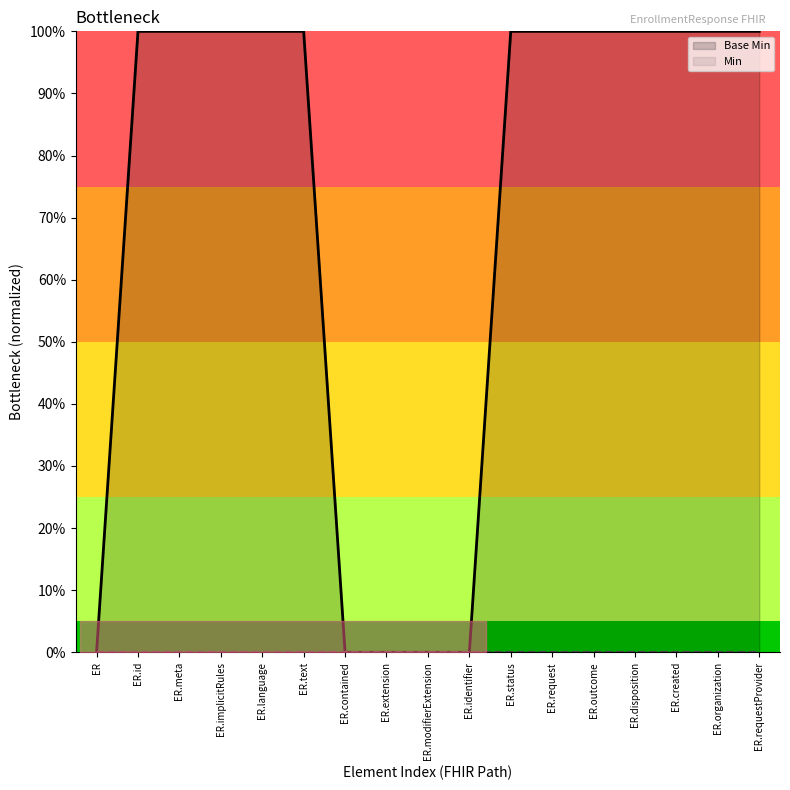

Is the value of Base Min at ER.created greater than the value of Min at ER.requestProvider?

Yes